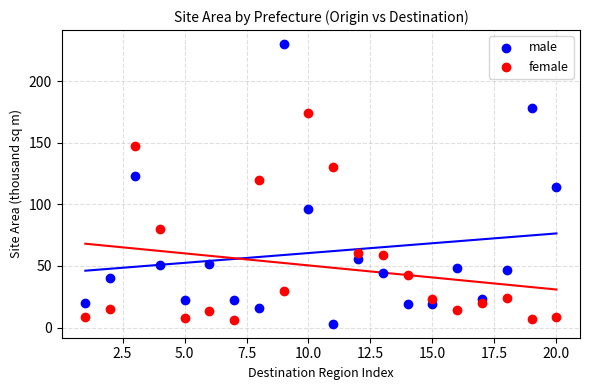

What are all the series names shown in the legend?

male, female